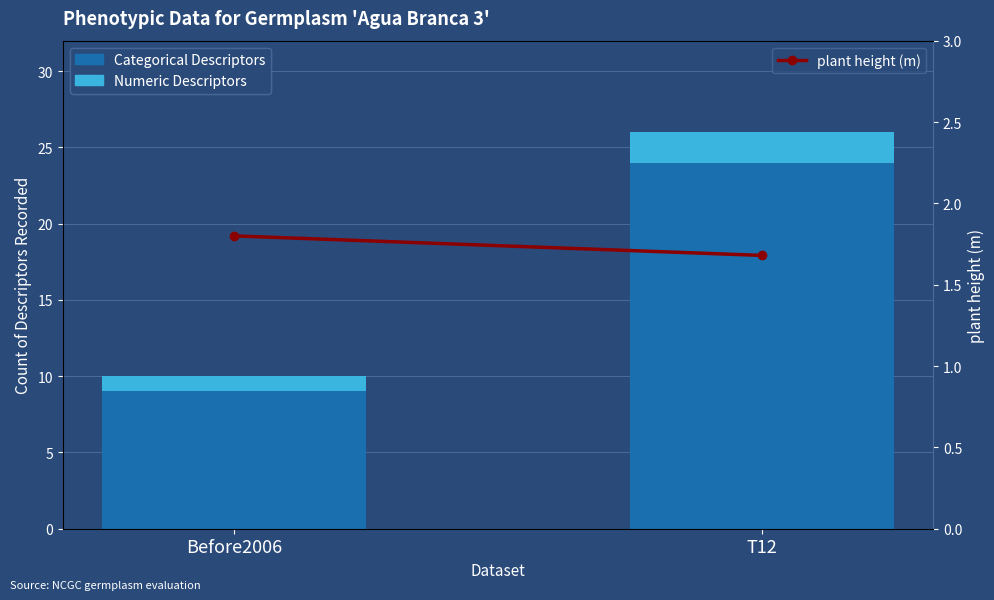

Does the chart contain any negative values?

No